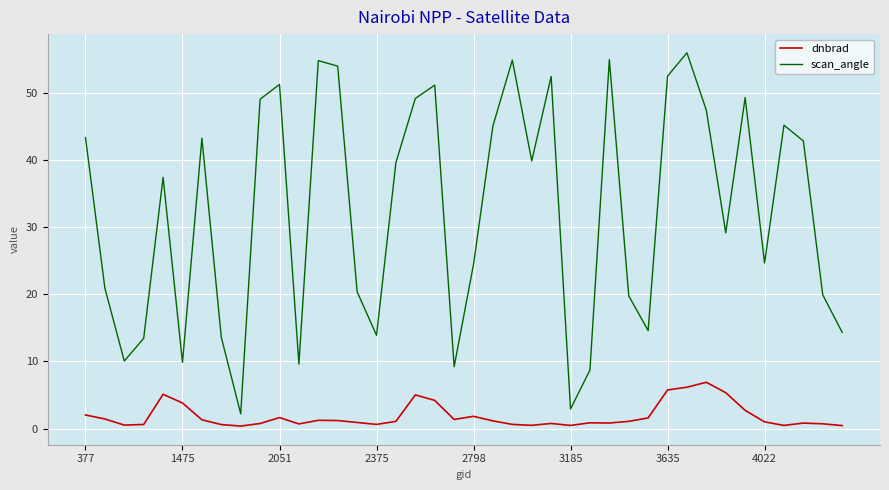

What is the maximum value for scan_angle?

56.0